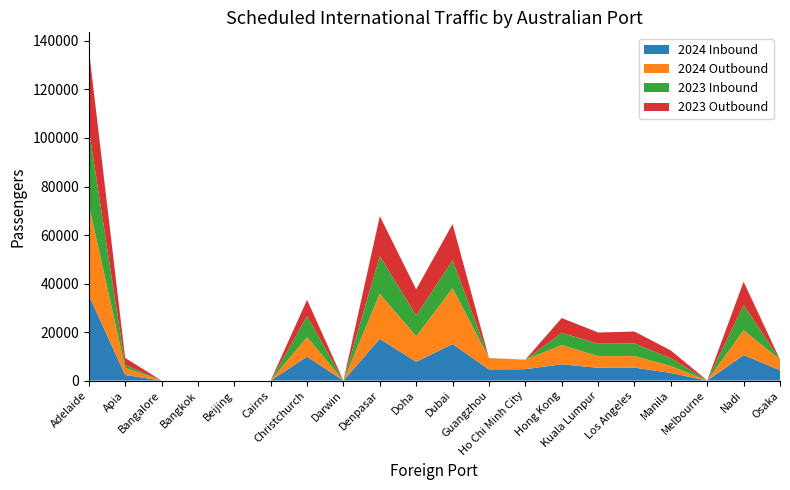

Reading left to right, extract all data points from this chart.

2024 Inbound: 35227	2292	0	0	0	0	9854	0	17183	7732	15049	4582	4691	6701	5250	5340	3122	0	10493	4285
2024 Outbound: 37267	2998	0	0	0	0	8055	0	18588	10523	22992	4729	3904	7947	4833	4725	2910	0	10248	4350
2023 Inbound: 31211	1160	0	0	0	0	8644	0	15504	8627	11519	0	0	5017	5093	5254	3192	0	10425	0
2023 Outbound: 33022	2867	0	0	0	0	6703	0	16507	10720	14975	0	0	6115	4634	4891	3167	0	9588	0